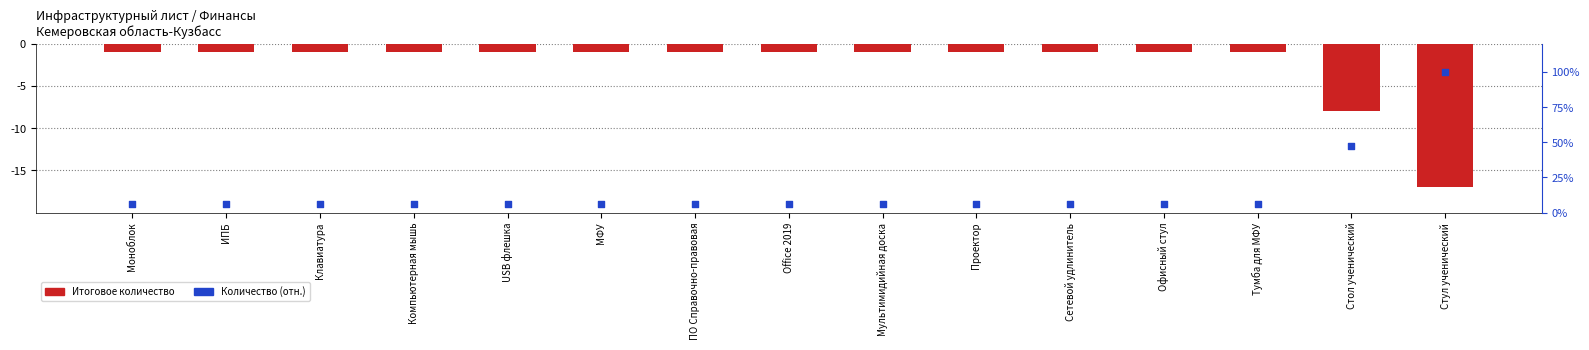

Which series reaches the minimum Y coordinate?

Итоговое количество